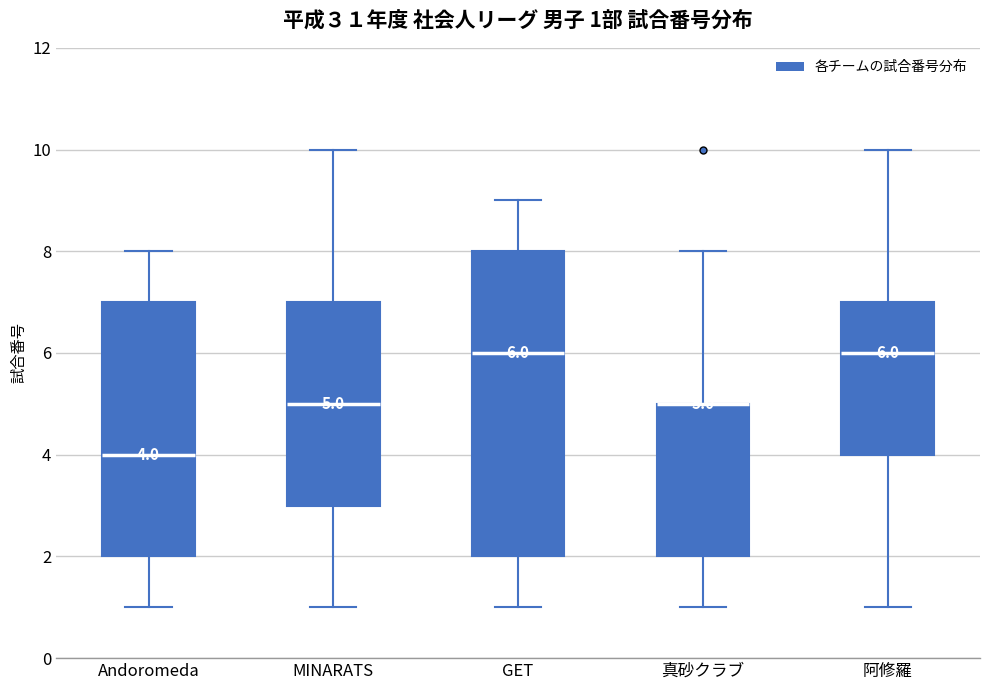

Which box is the tallest, from its lower edge to its upper edge?

GET